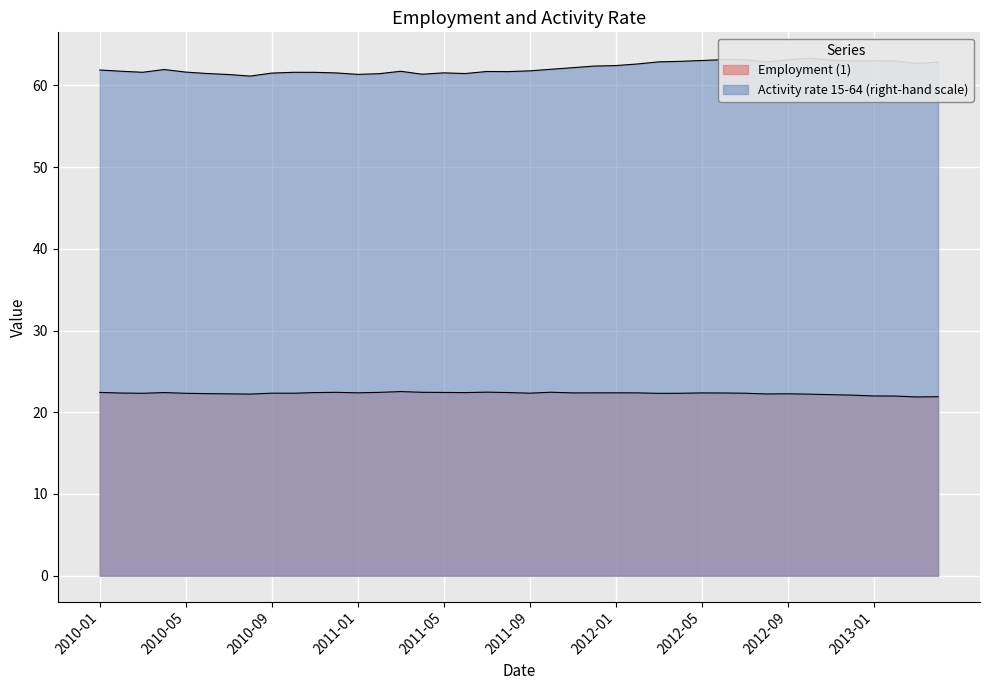

How many values in the Employment (1) series exceed 22?

36